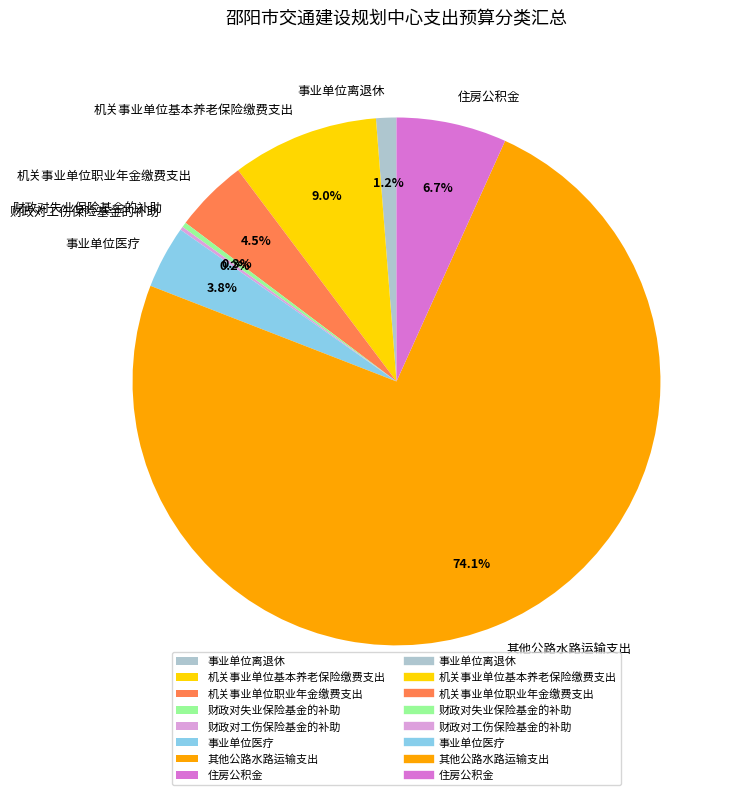

To the nearest percent, what portion does 机关事业单位基本养老保险缴费支出 represent?

9%